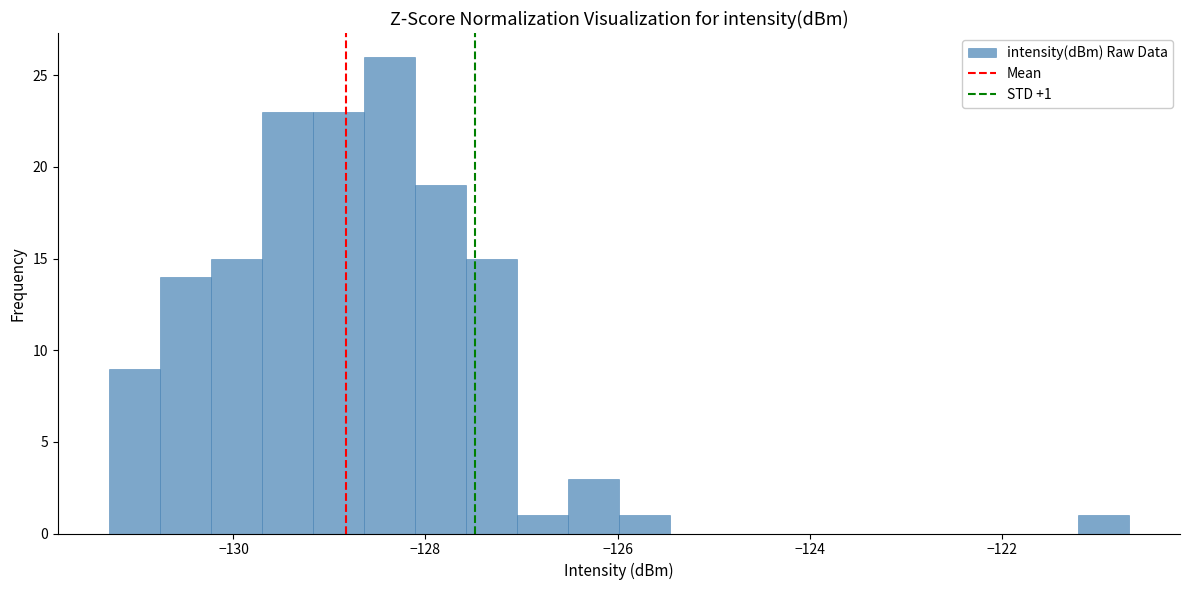

Around what value on the x-axis is the tallest bar? Give the approximate position of its centre, as read against the axis.

-128.4